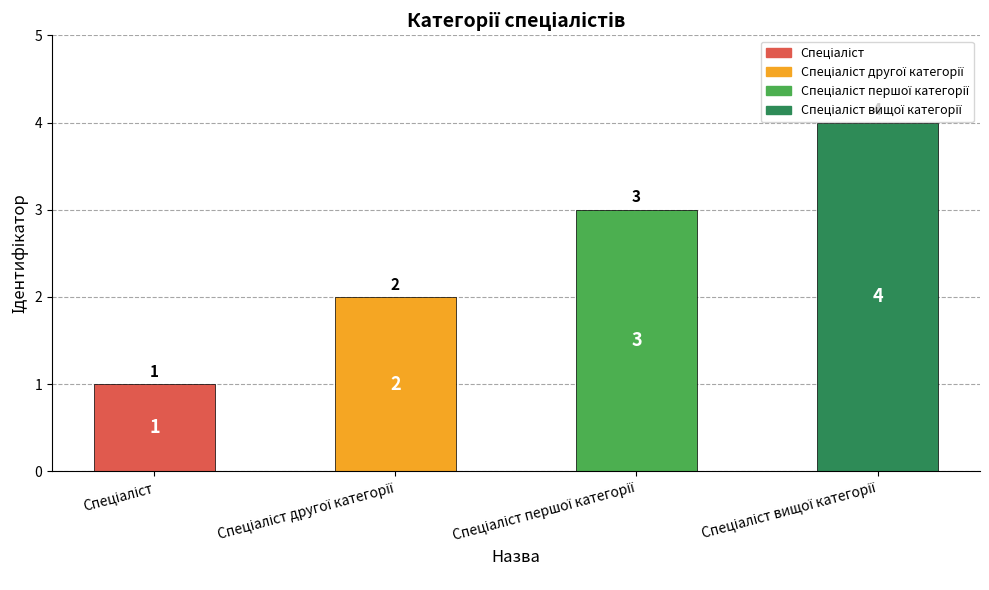

What is the difference between the maximum and minimum values?

3